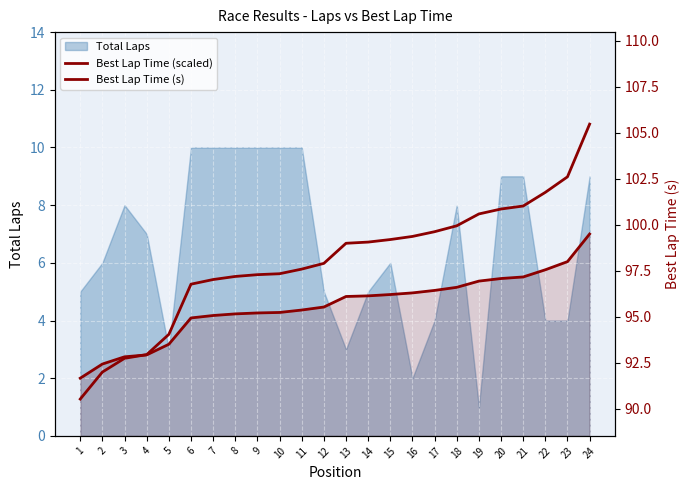

What is the sum of all Best Lap Time (s) values?

2351.8